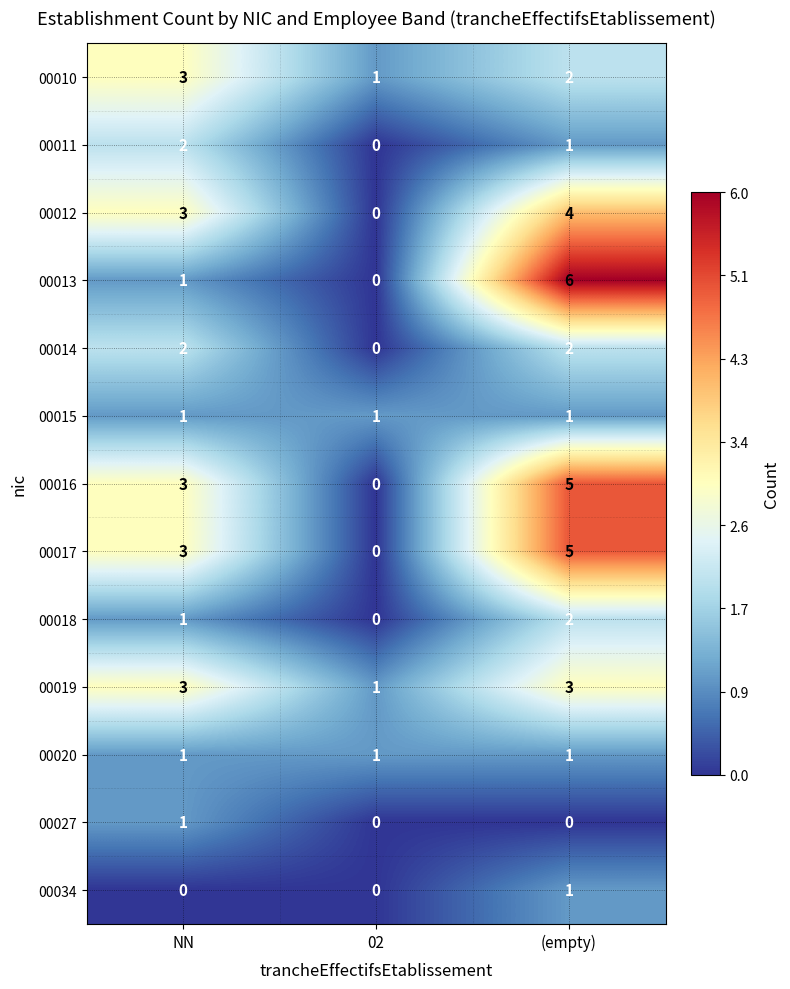

True or false: 00013 has a value of 1 at NN.

True